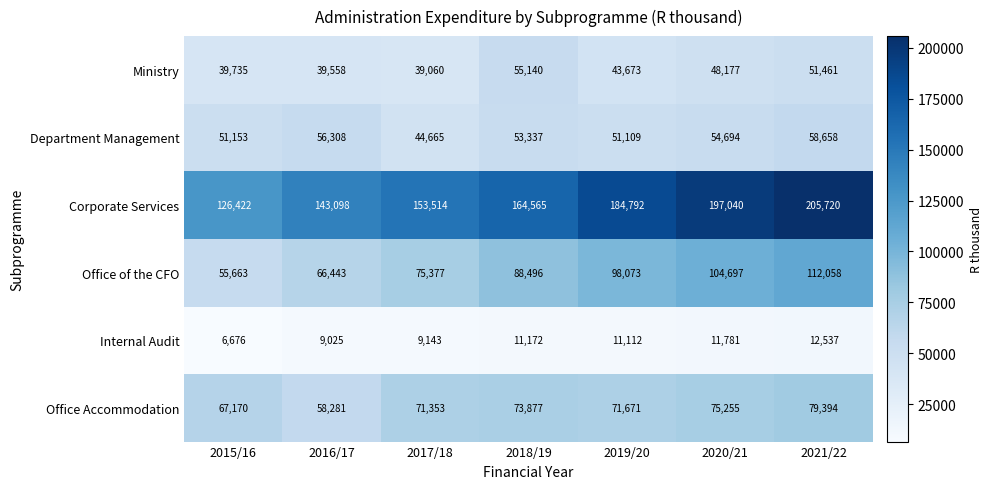

At which category does the chart reach its peak across all series?

2021/22